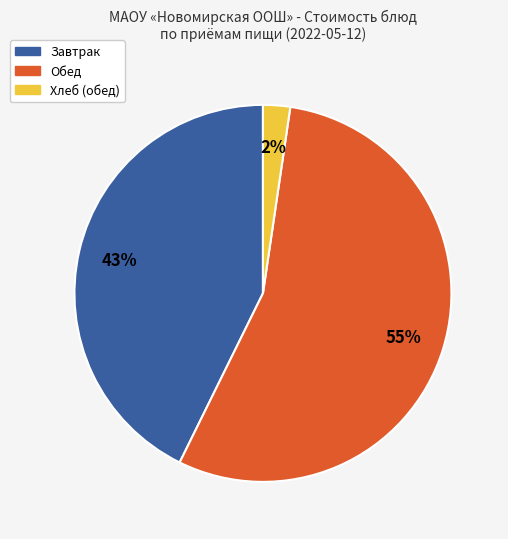

Does any single category account for the majority?

Yes